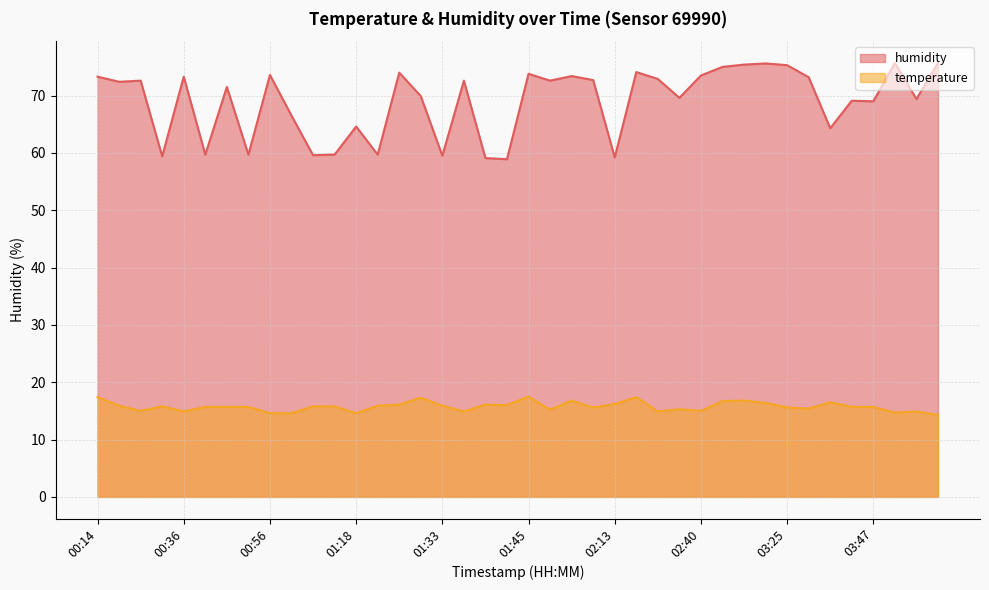

What is the difference between the maximum and second lowest values in the temperature series?

2.9